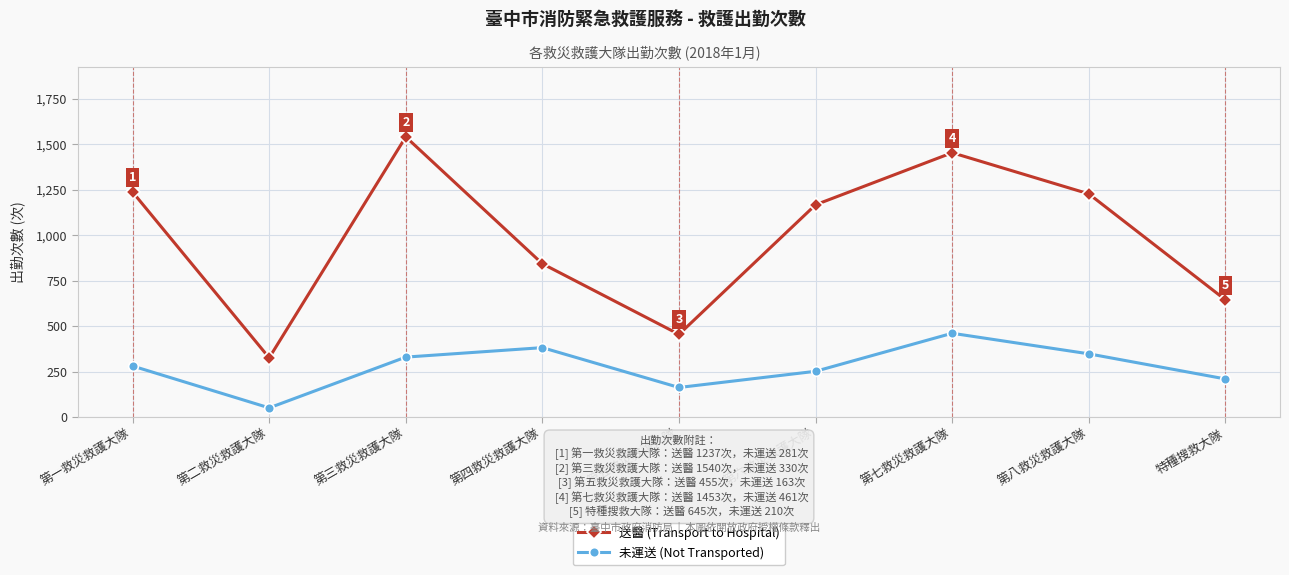

What is the total value across all series at 第七救災救護大隊?

1914